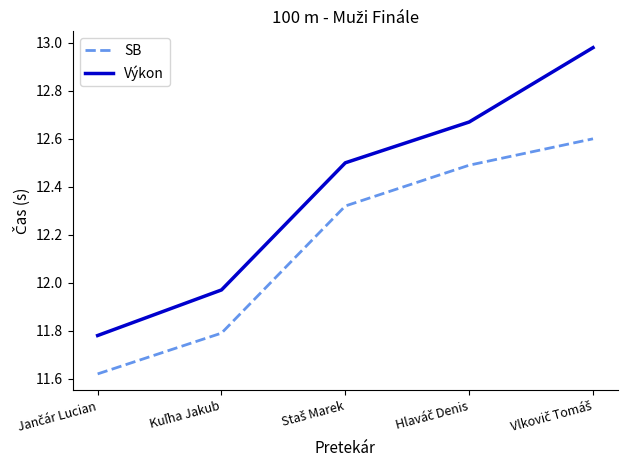

True or false: Výkon and SB intersect in this chart.

False